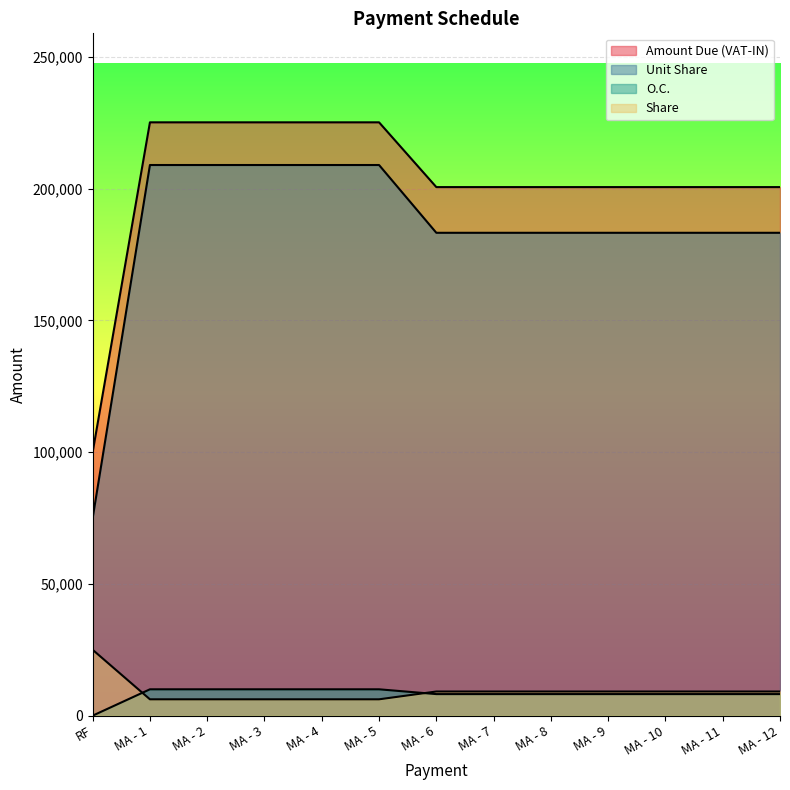

Reading left to right, list all the values displayed in this chart.

Amount Due (VAT-IN): 100000.0	225200.0	225200.0	225200.0	225200.0	225200.0	200618.2	200618.2	200618.2	200618.2	200618.2	200618.2	200618.2
Unit Share: 75000.0	209000.0	209000.0	209000.0	209000.0	209000.0	183272.7	183272.7	183272.7	183272.7	183272.7	183272.7	183272.7
O.C.: 0.0	10000.0	10000.0	10000.0	10000.0	10000.0	8181.8	8181.8	8181.8	8181.8	8181.8	8181.8	8181.8
Share: 25000.0	6200.0	6200.0	6200.0	6200.0	6200.0	9163.6	9163.6	9163.6	9163.6	9163.6	9163.6	9163.6